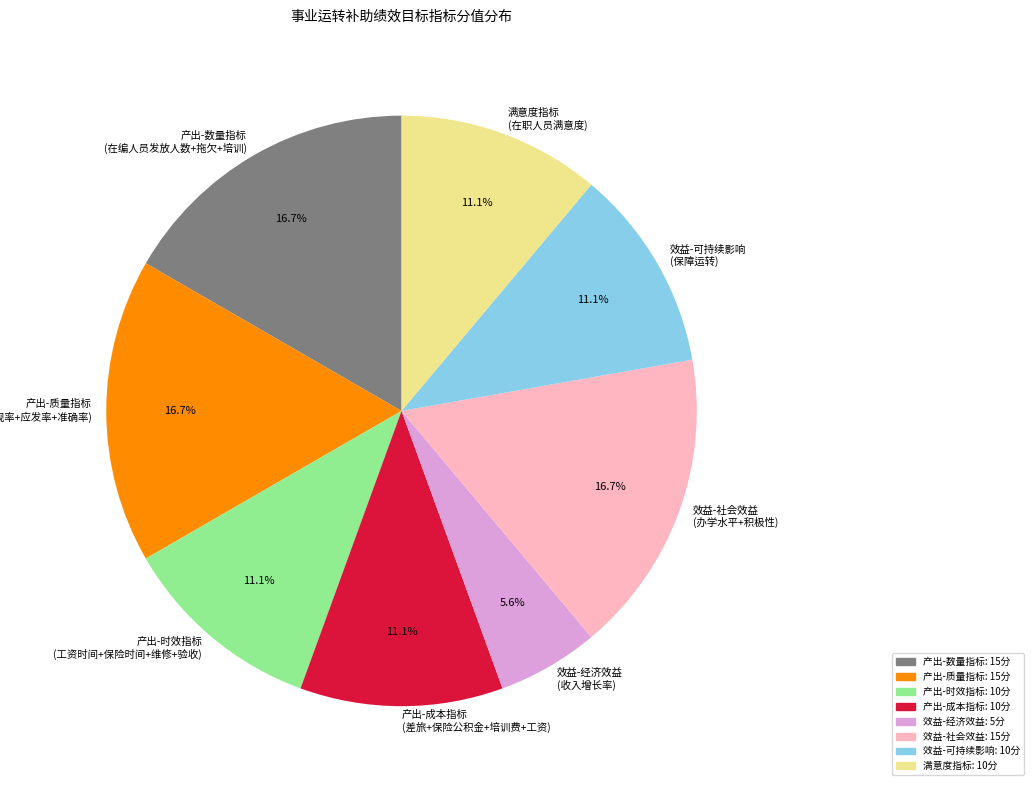

How many slices are in this pie chart?

8